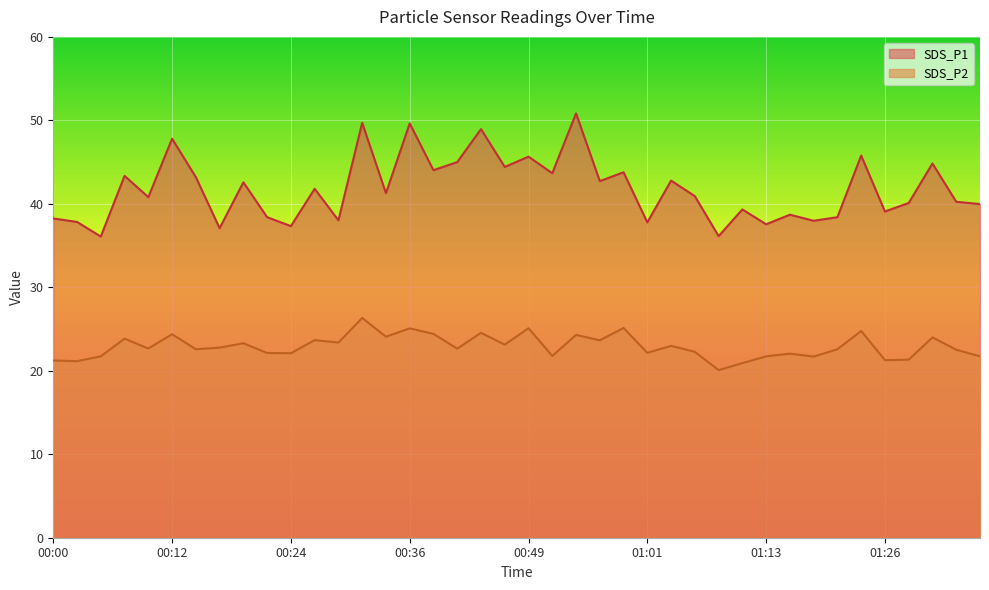

Which series has the widest spread of values?

SDS_P1